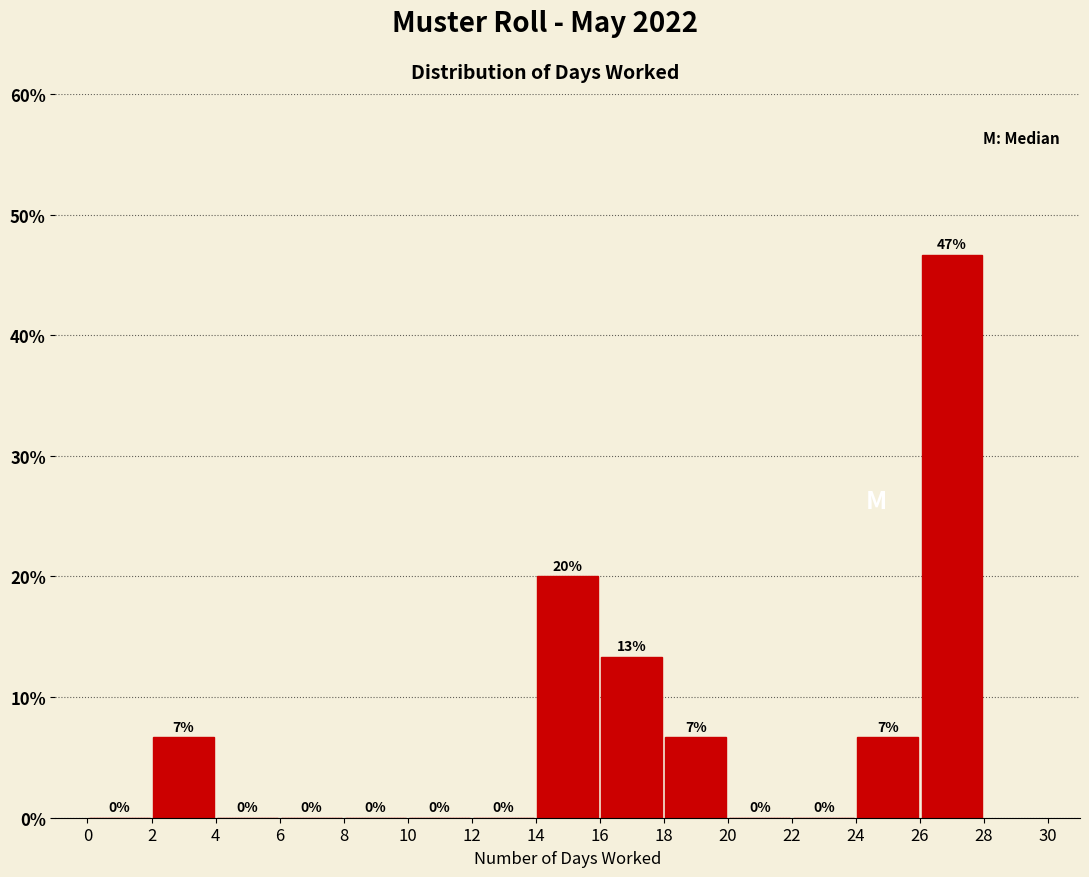

Over which range of the x-axis is the bar tallest?

26 to 28